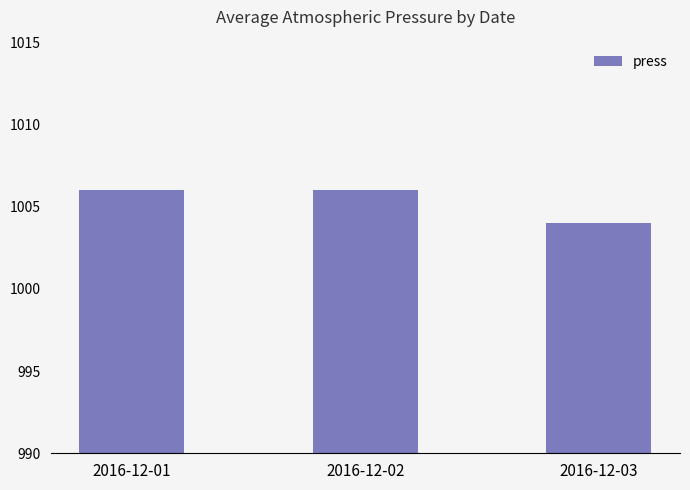

At which category does the chart reach its minimum across all series?

2016-12-03